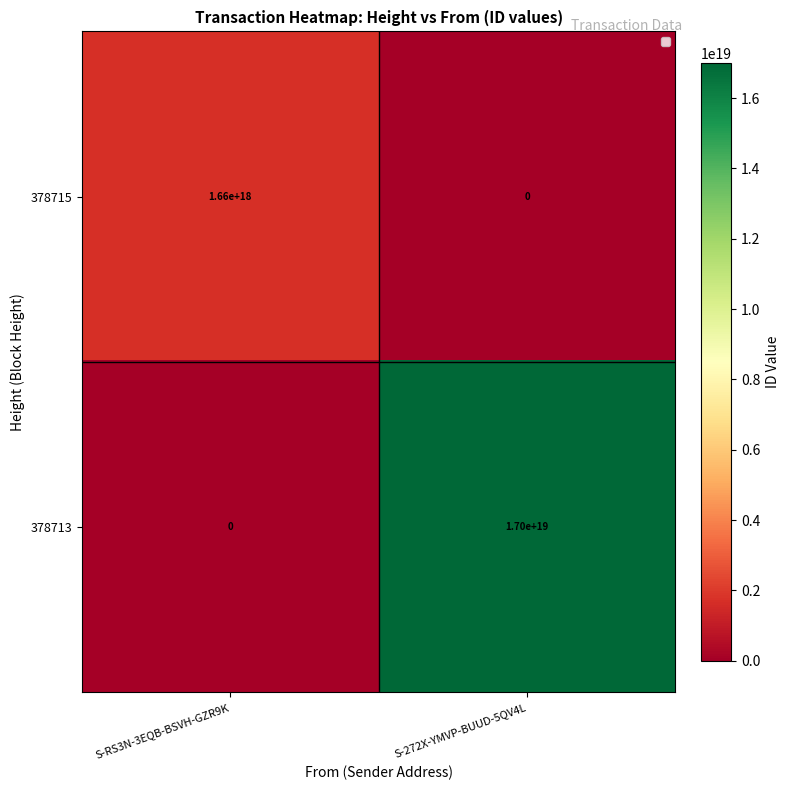

Is it true that 378713 equals 17000000000000000000 at S-272X-YMVP-BUUD-5QV4L?

True